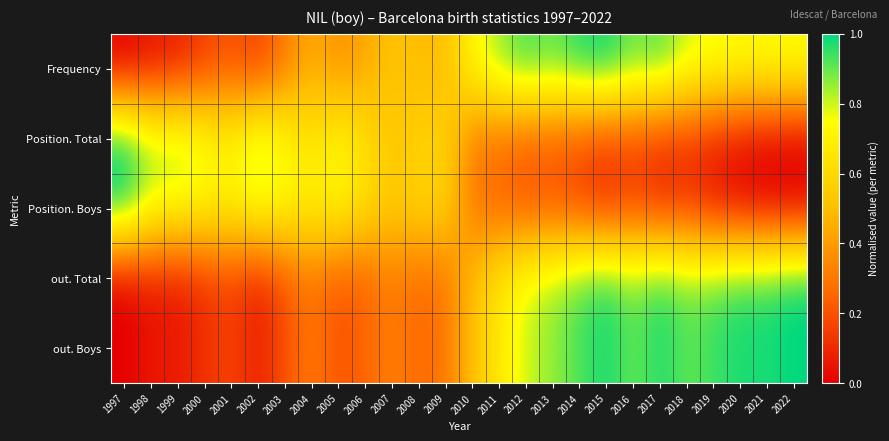

What is the difference between the highest and lowest values at 2020?

1.0